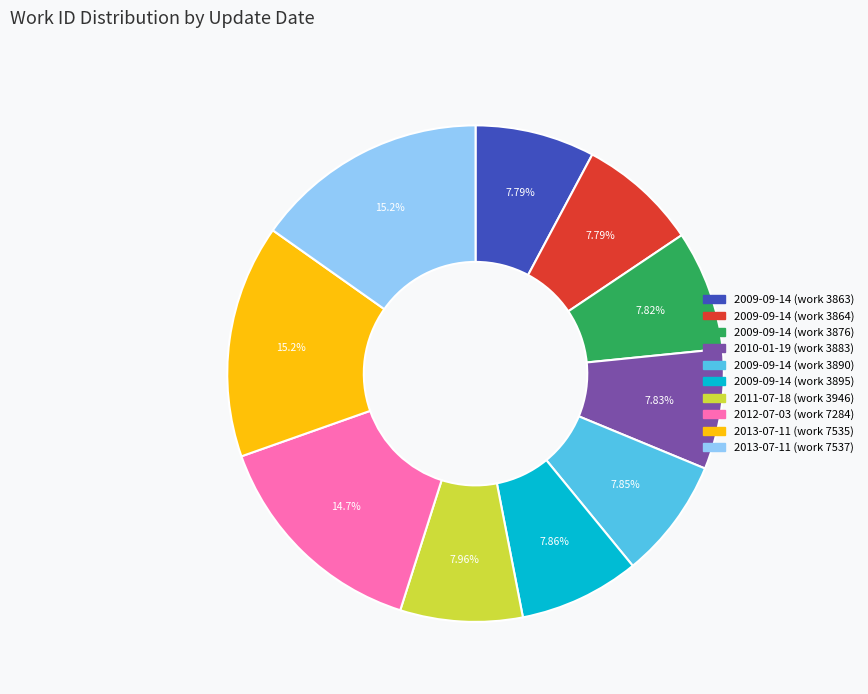

The 2009-09-14 (work 3863) slice represents 1% of the pie. True or false?

False